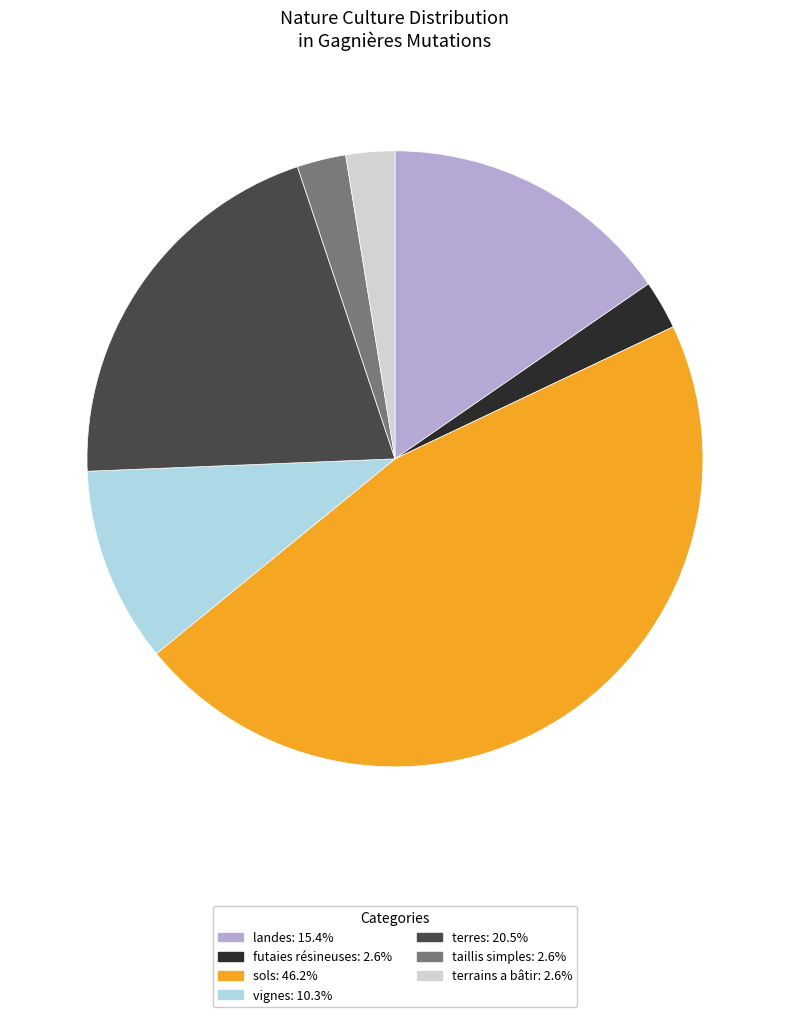

What is the ratio of the value at vignes to the value at taillis simples?

4.0